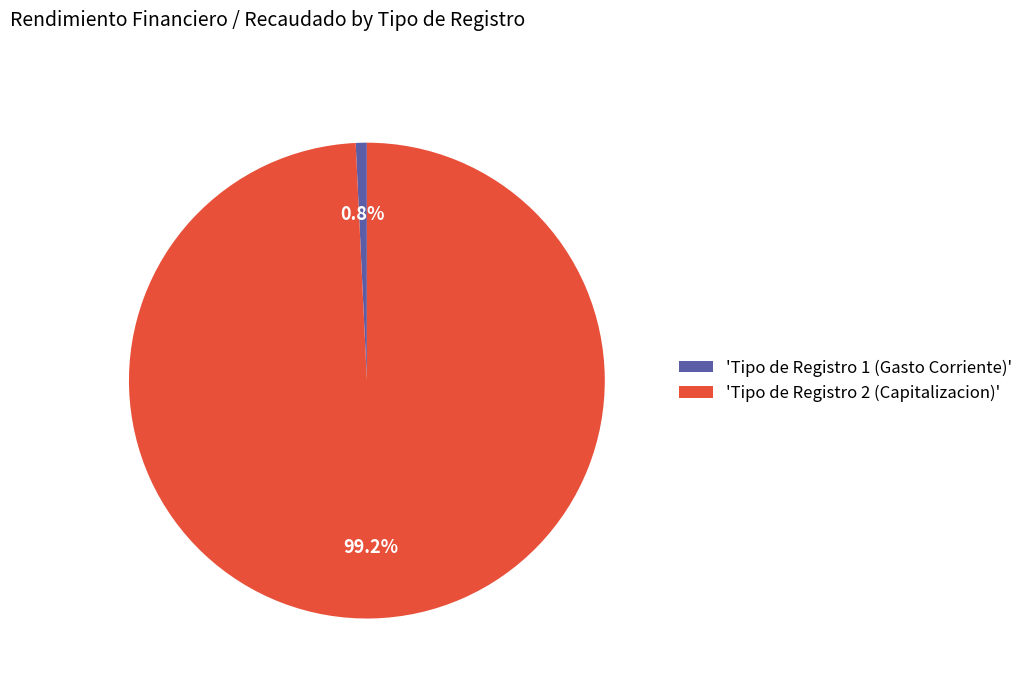

Which category has the biggest portion of the pie?

'Tipo de Registro 2 (Capitalizacion)'